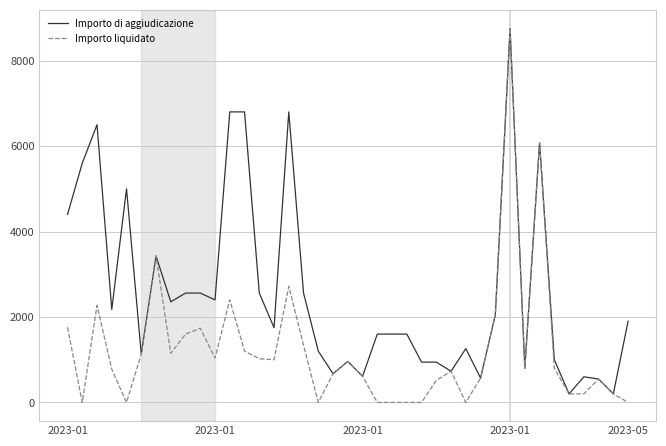

Which series has the largest range (max minus min)?

Importo liquidato